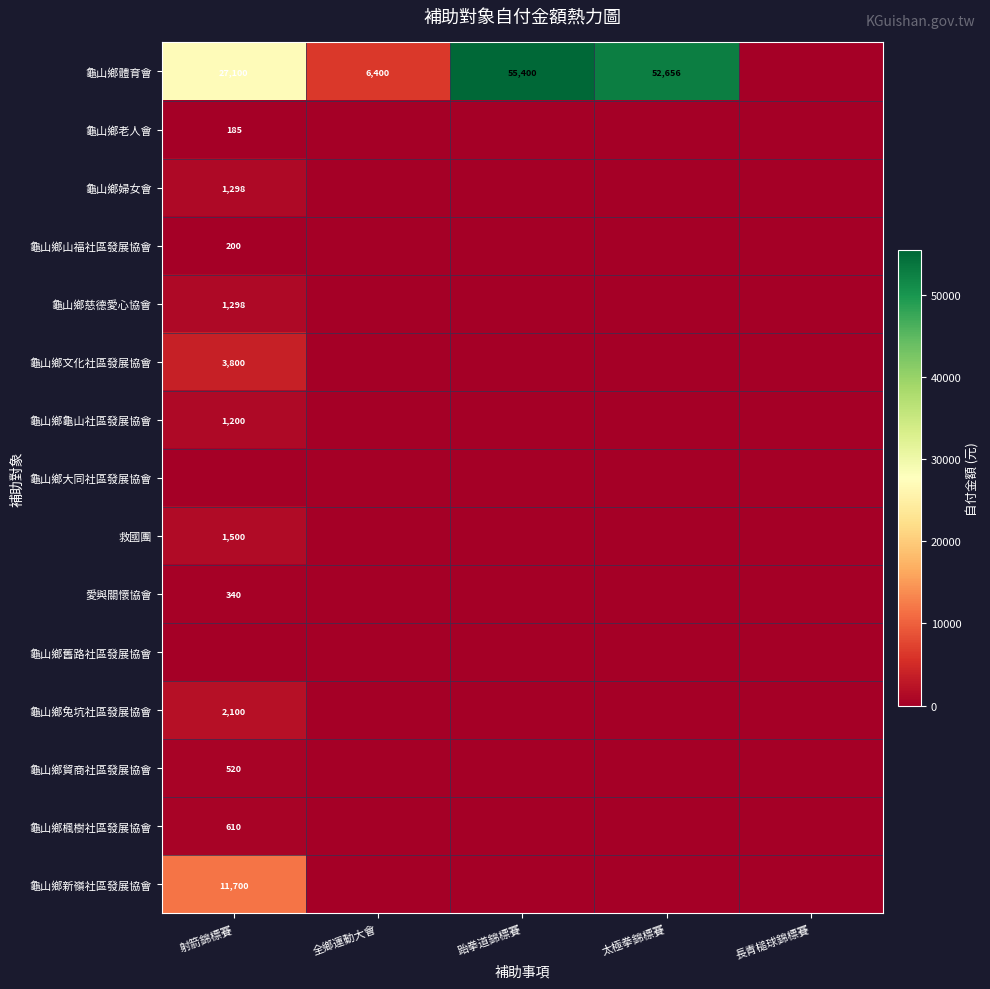

Where does the 龜山鄉體育會 series first go above 27100?

跆拳道錦標賽